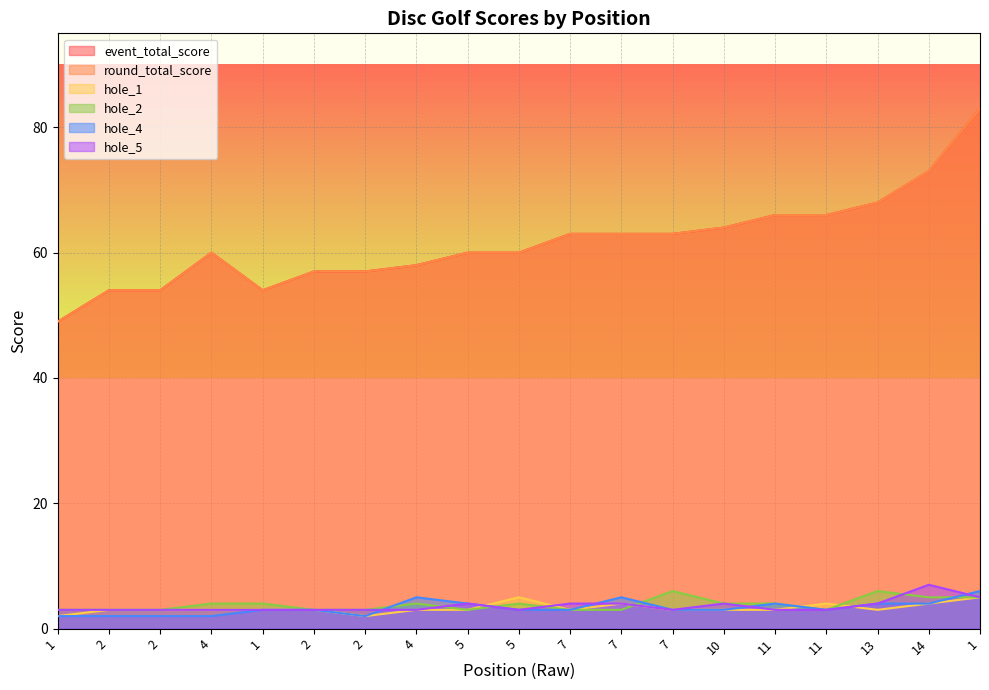

How many series are shown in this chart?

6